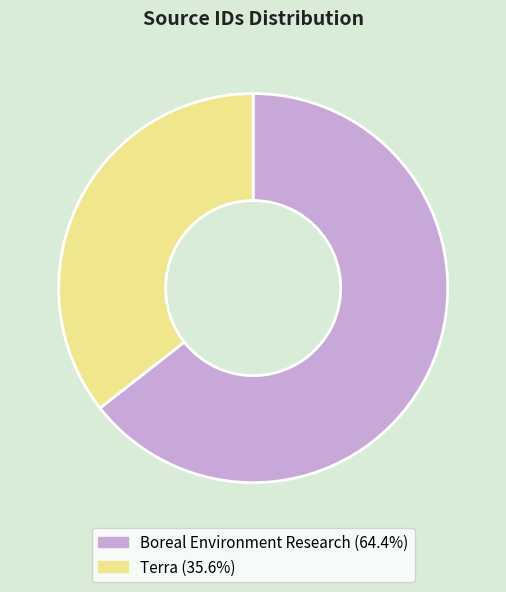

How many slices are in this pie chart?

2